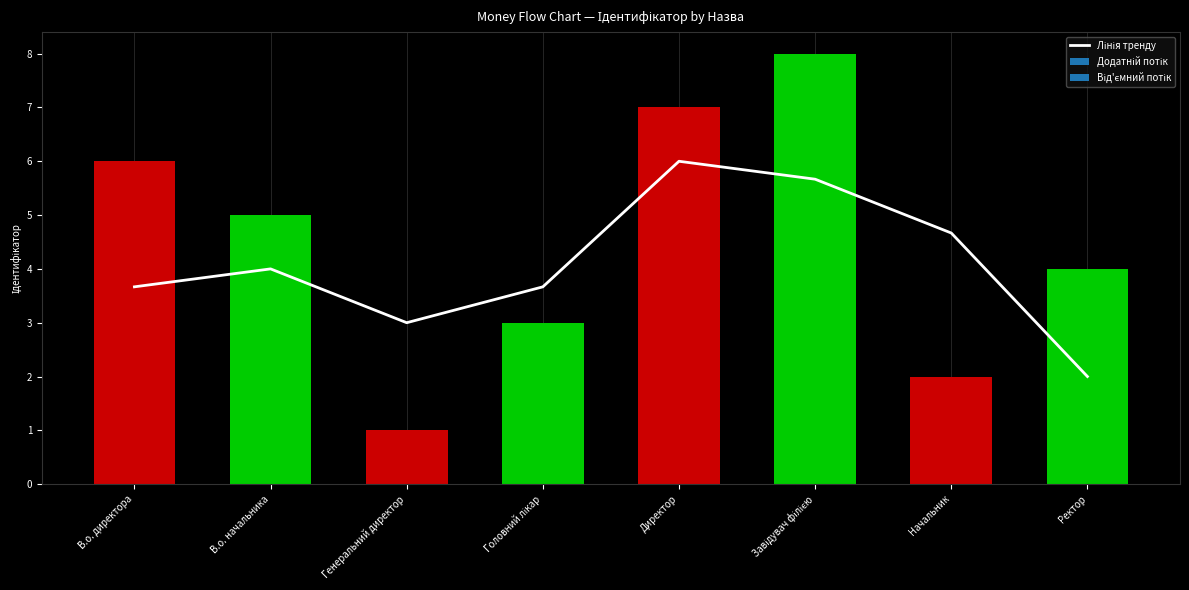

What is the average value?

4.1